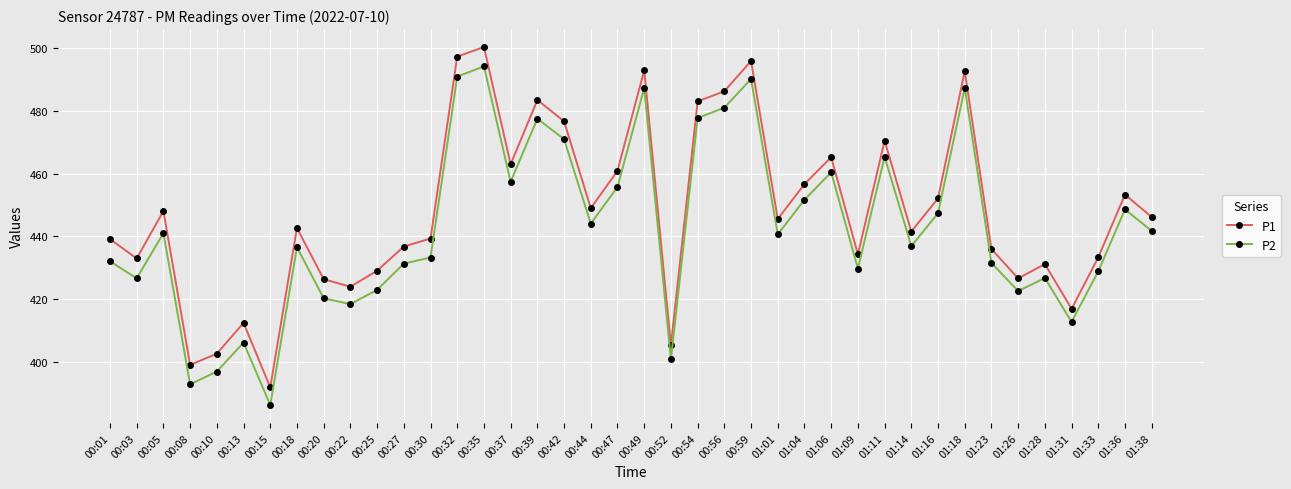

In P1, how many points are higher than both neighbors (excluding endpoints)?

12